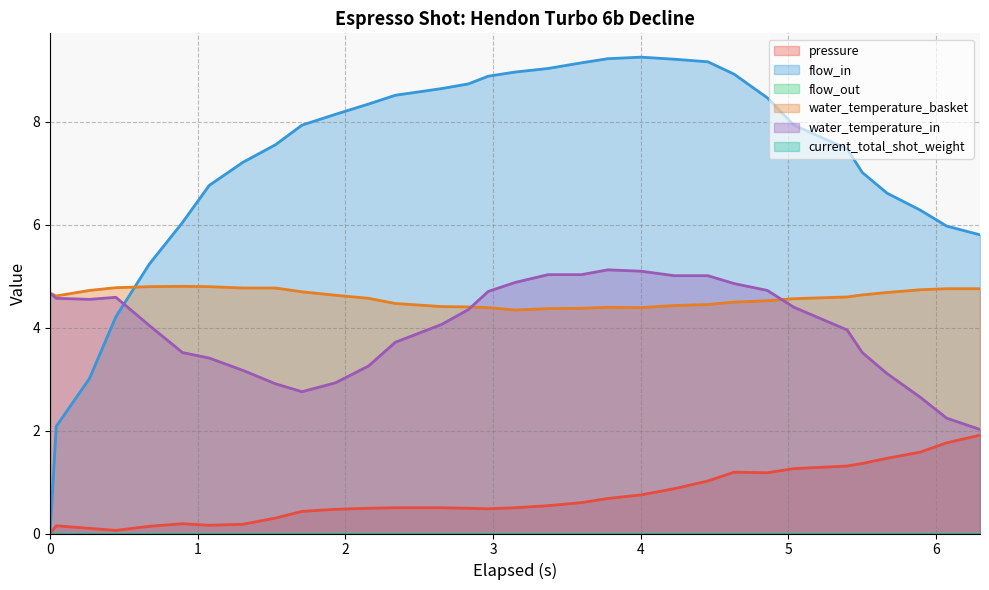

Which series has the largest range (max minus min)?

flow_in